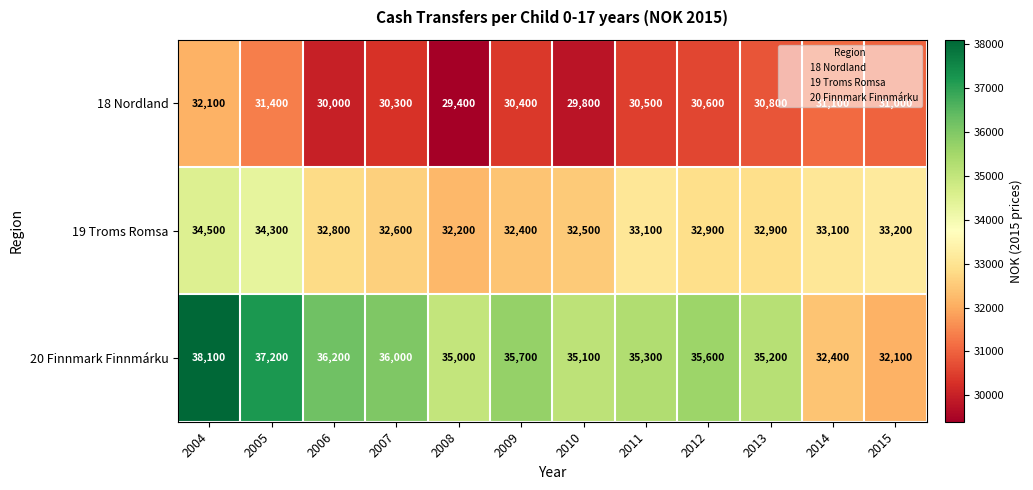

What is the difference between the second highest and minimum values in the 18 Nordland series?

2000